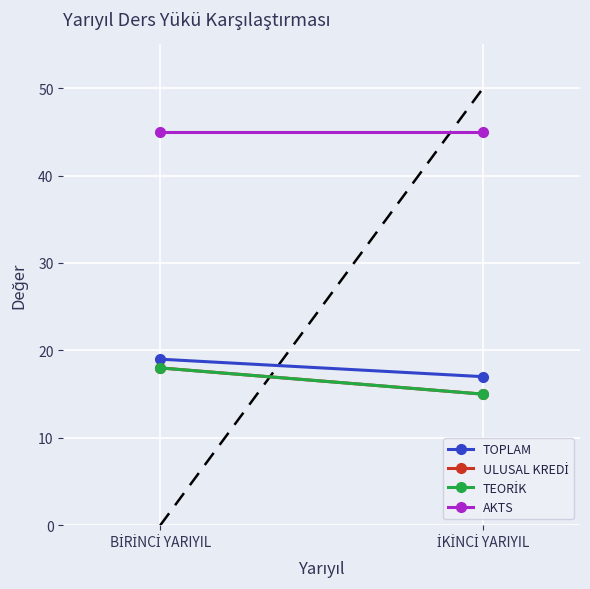

Reading right to left, what are all the values shown in this chart?

TOPLAM: 17	19
ULUSAL KREDİ: 15	18
TEORİK: 15	18
AKTS: 45	45